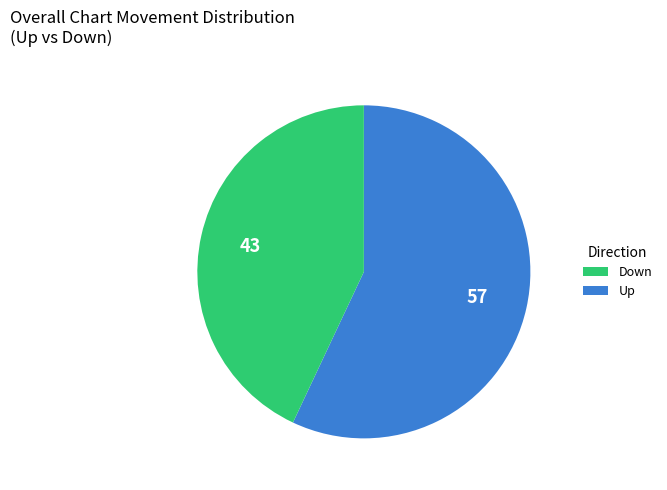

Does any single category account for the majority?

Yes